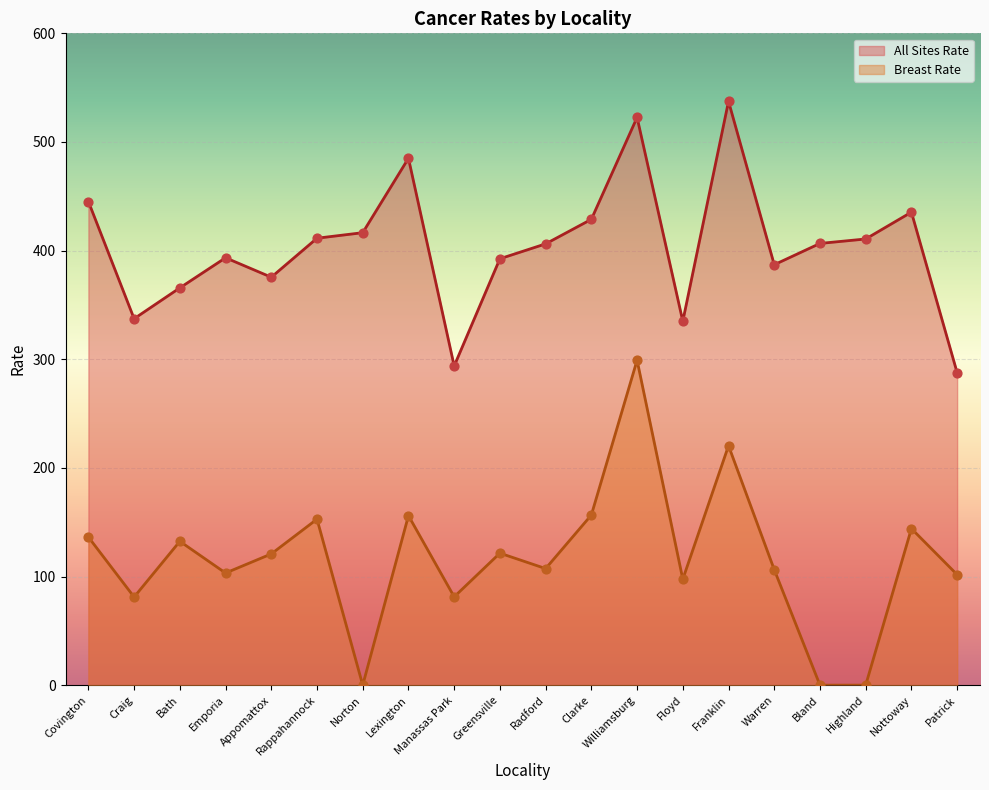

What are all the series names shown in the legend?

All Sites Rate, Breast Rate